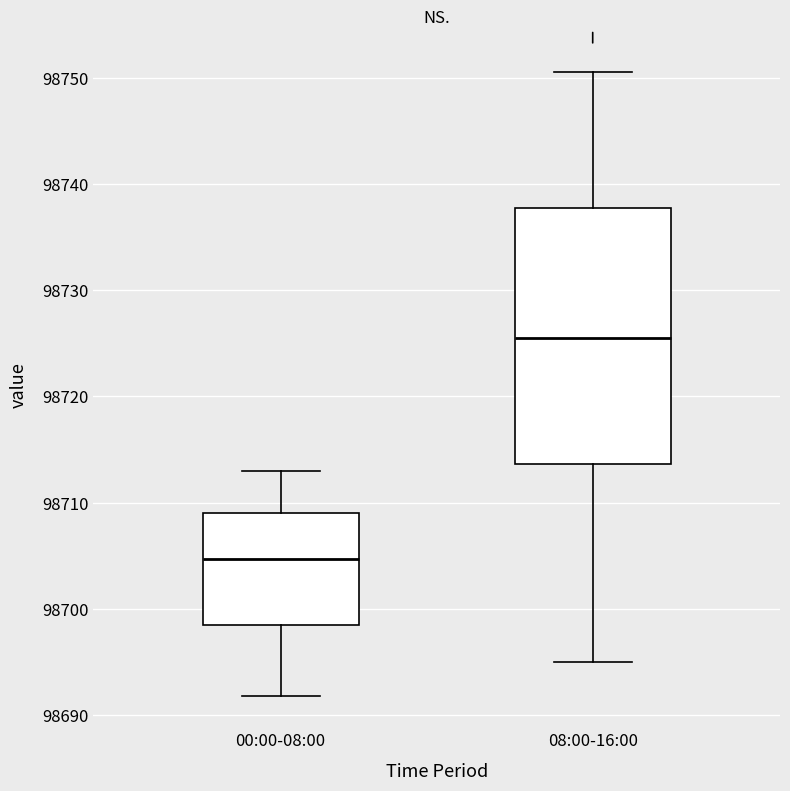

Reading left to right, transcribe this box plot: for each box, give where its median line is, the range the box spans, and where its two whiskers end, as read against the y-axis. The values are not printed on the chart, so give them approximately, as read against the axis.

00:00-08:00: median 98705, box 98698 to 98709, whiskers 98692 to 98713
08:00-16:00: median 98726, box 98714 to 98738, whiskers 98695 to 98751